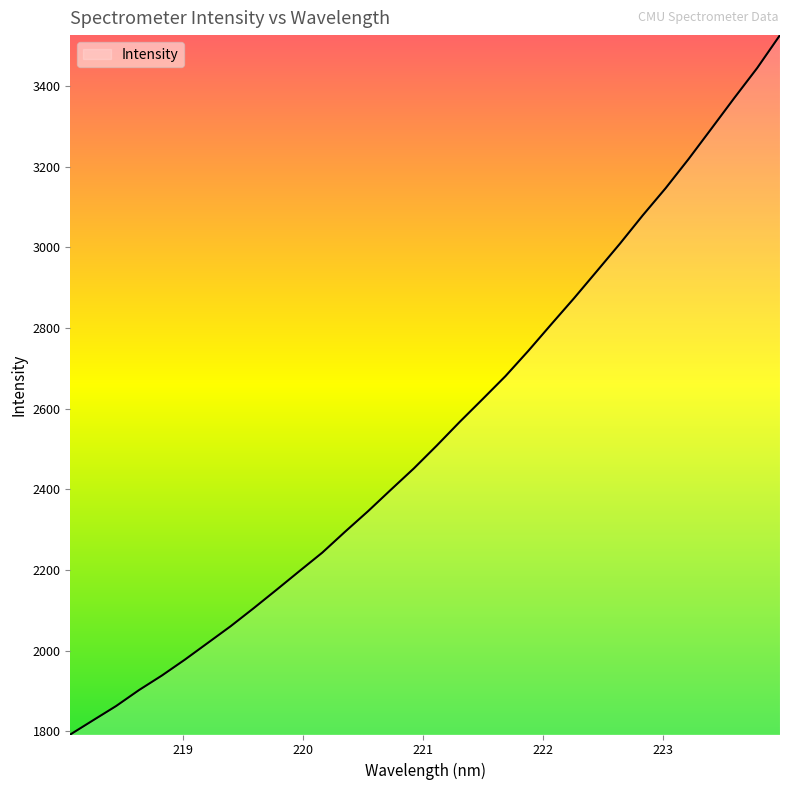

What is the minimum value shown in the chart?

1791.9